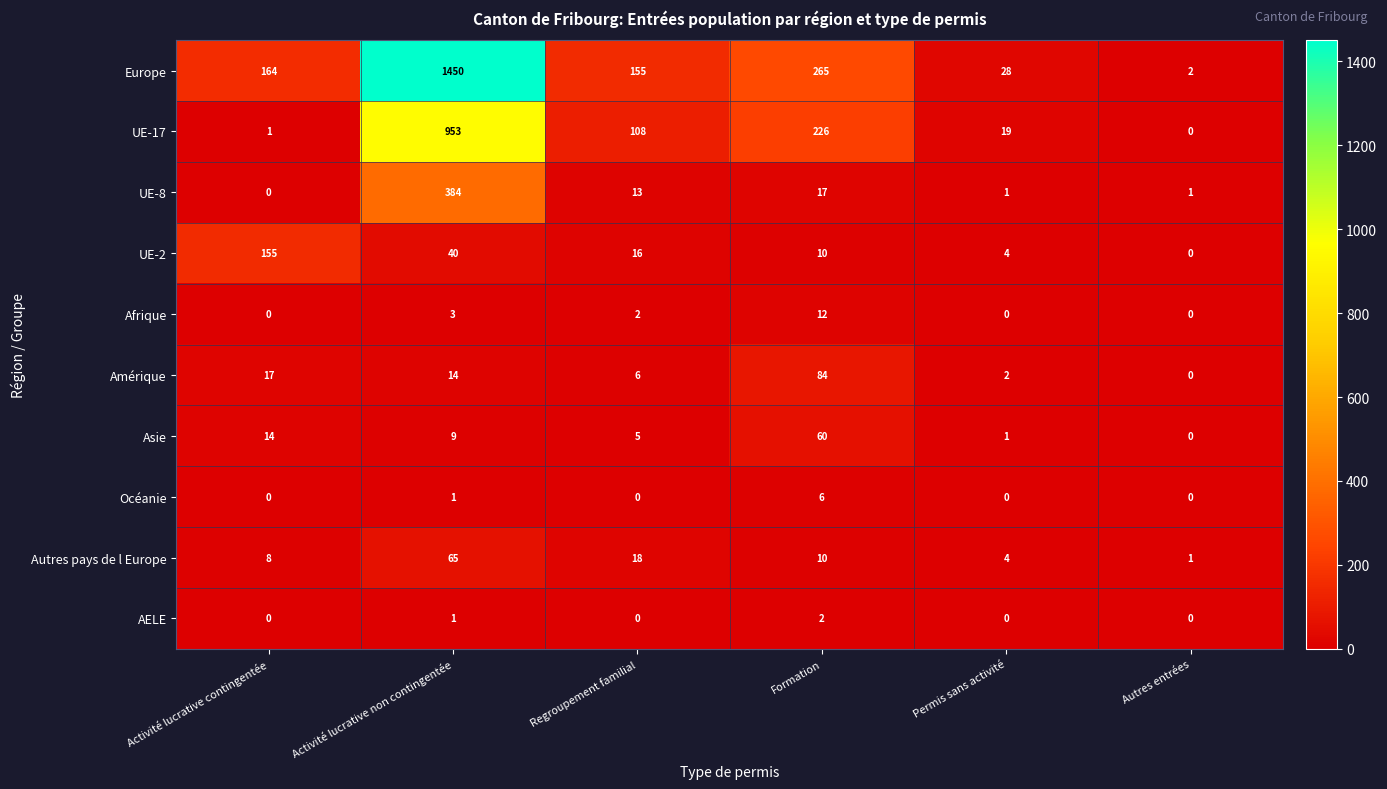

True or false: UE-8 has a value of 17 at Formation.

True